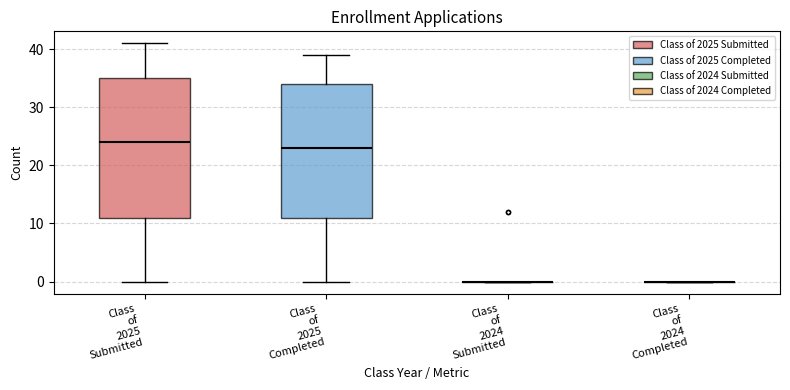

Where does the lower whisker of the box for Class of 2025 Completed end on the y-axis? The values are not printed on the chart, so give them approximately, as read against the axis.

0